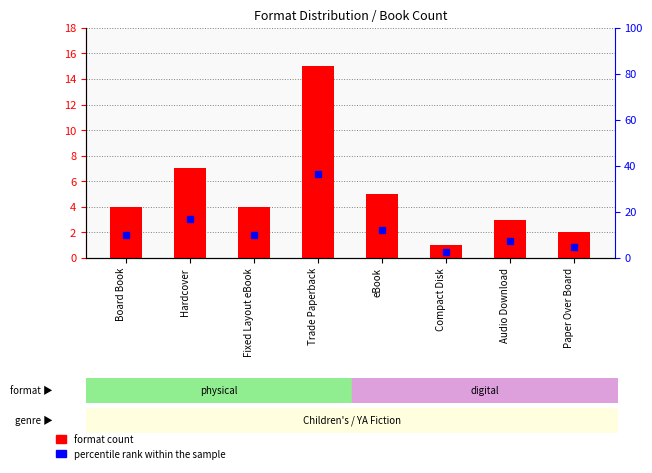

What is the label of the 2nd bar from the left?

Hardcover